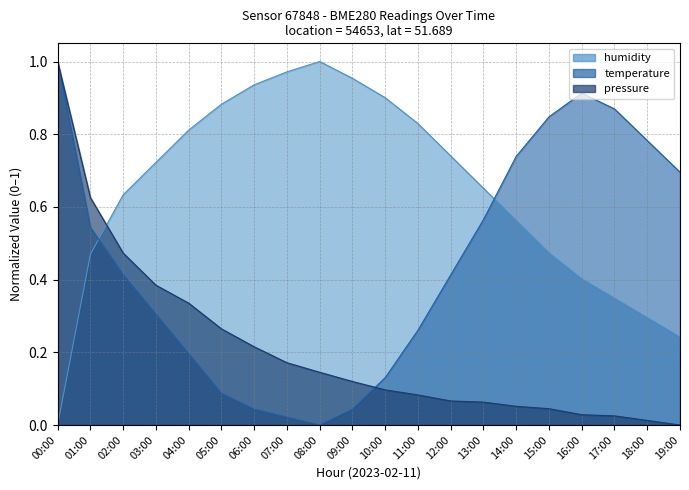

Does the chart have visible grid lines?

Yes